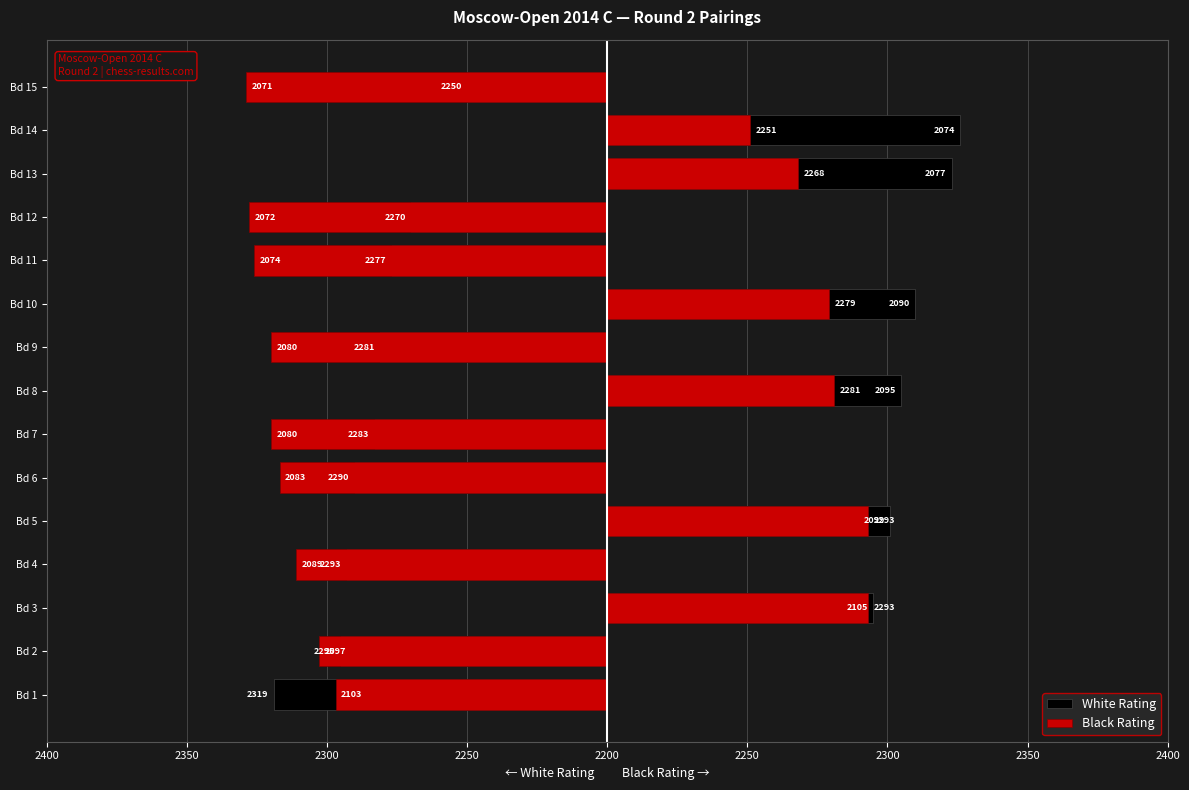

How many data points in White Rating are above -70?

7